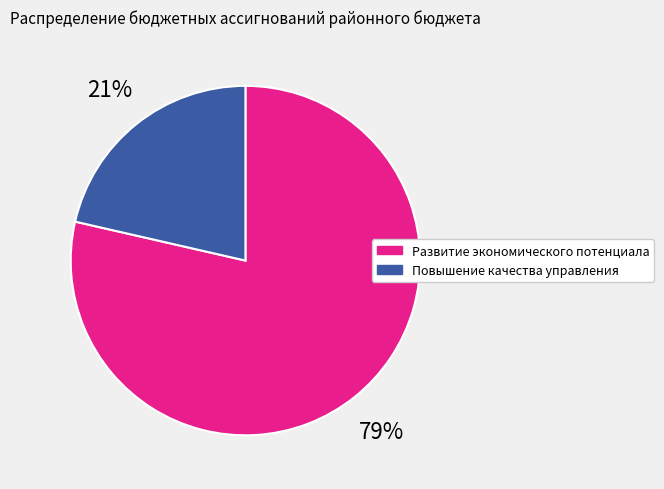

How many slices are in this pie chart?

2